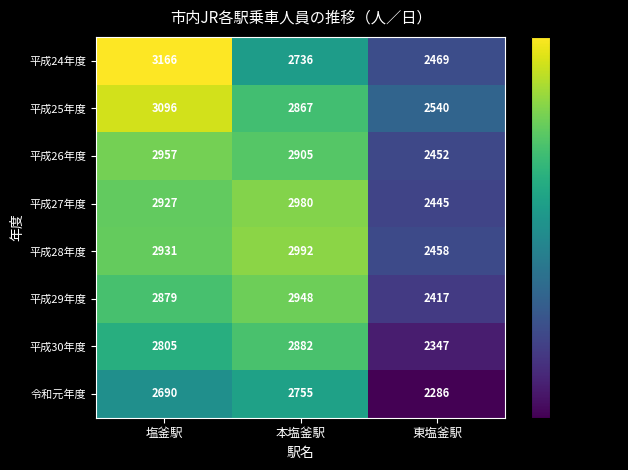

What is the smallest value displayed?

2286